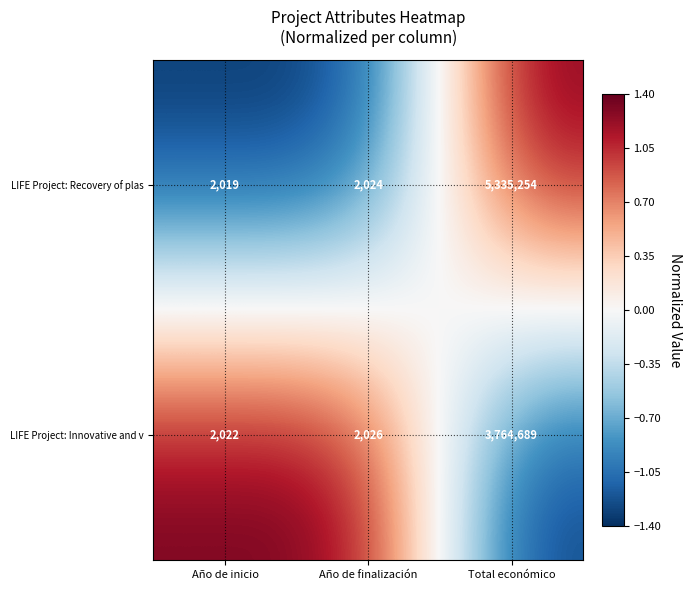

What is the difference between the highest and lowest values at Año de inicio?

3